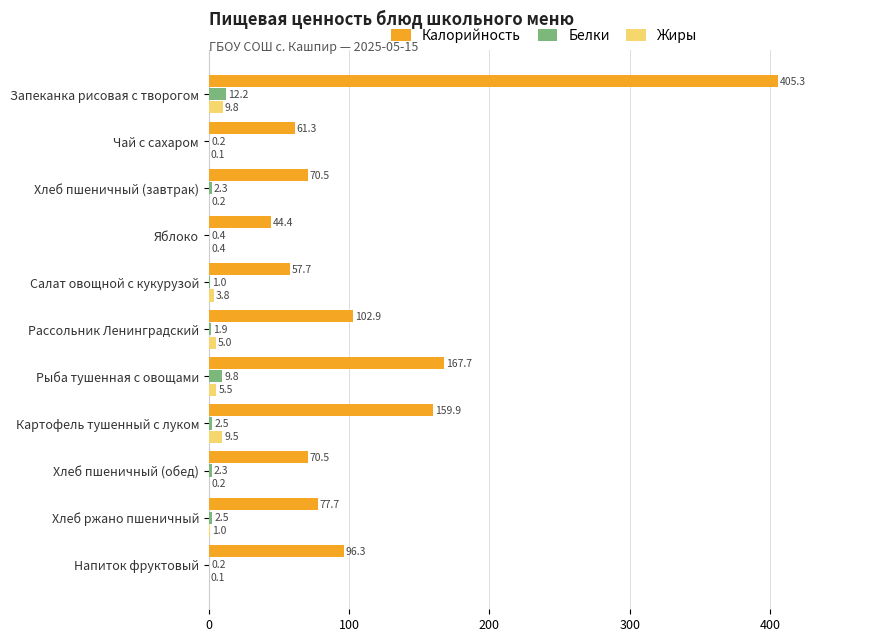

What is the greatest value displayed?

405.3